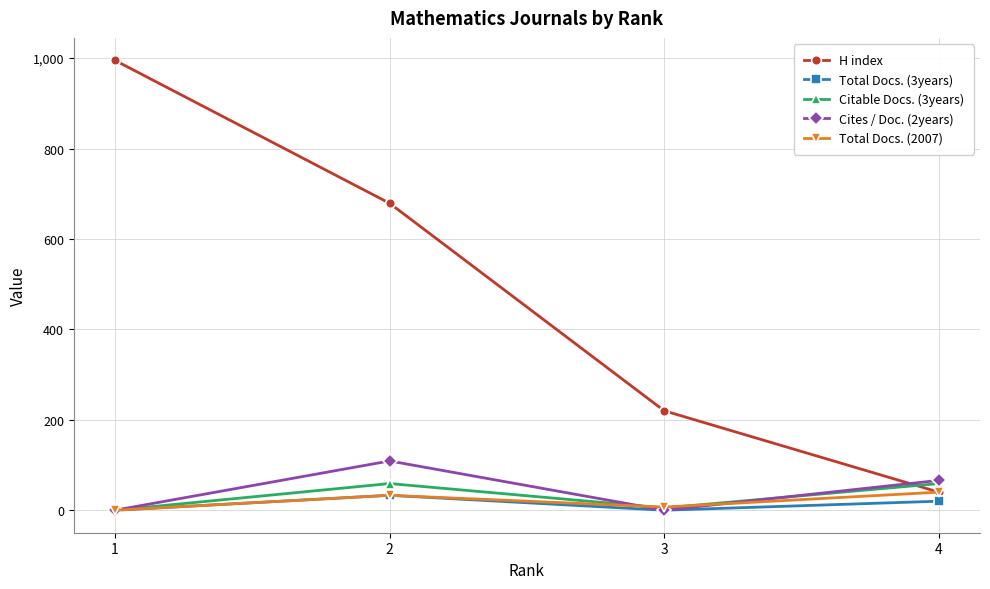

What is the highest value of the Citable Docs. (3years) series?

59